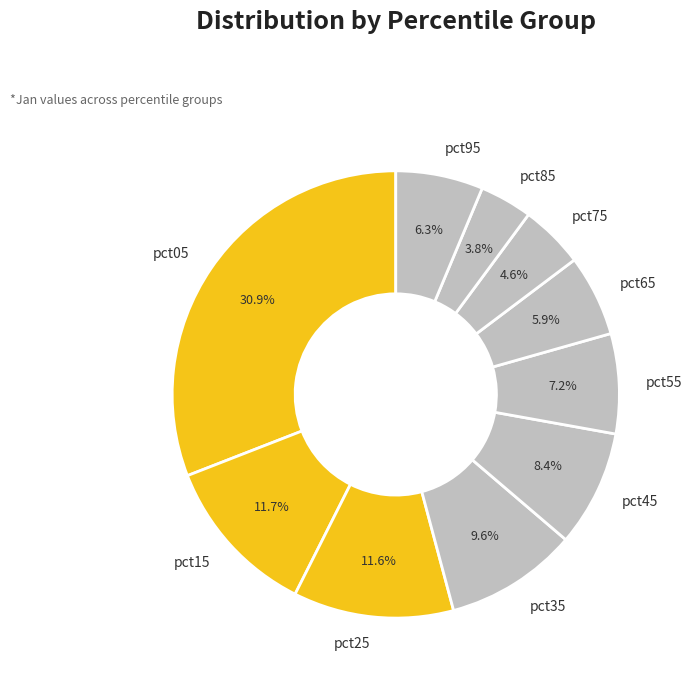

Combined, what portion of the pie is pct65 and pct05?

36.8%